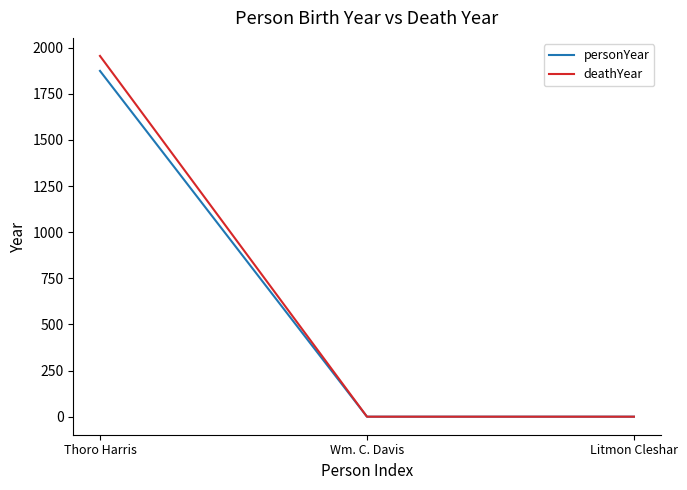

Reading right to left, list all the values displayed in this chart.

personYear: 0	0	1874
deathYear: 0	0	1955